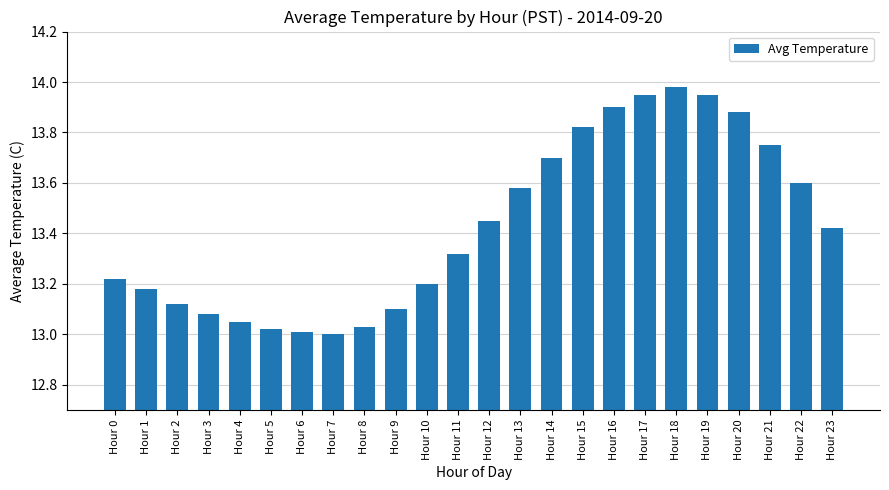

What is the difference between the second highest and second lowest values?

0.9